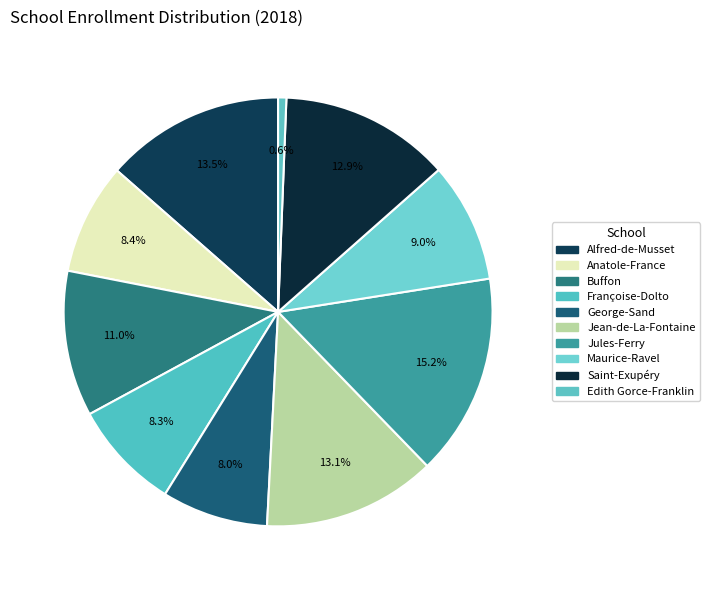

Does Edith Gorce-Franklin account for over 50% of the chart?

No